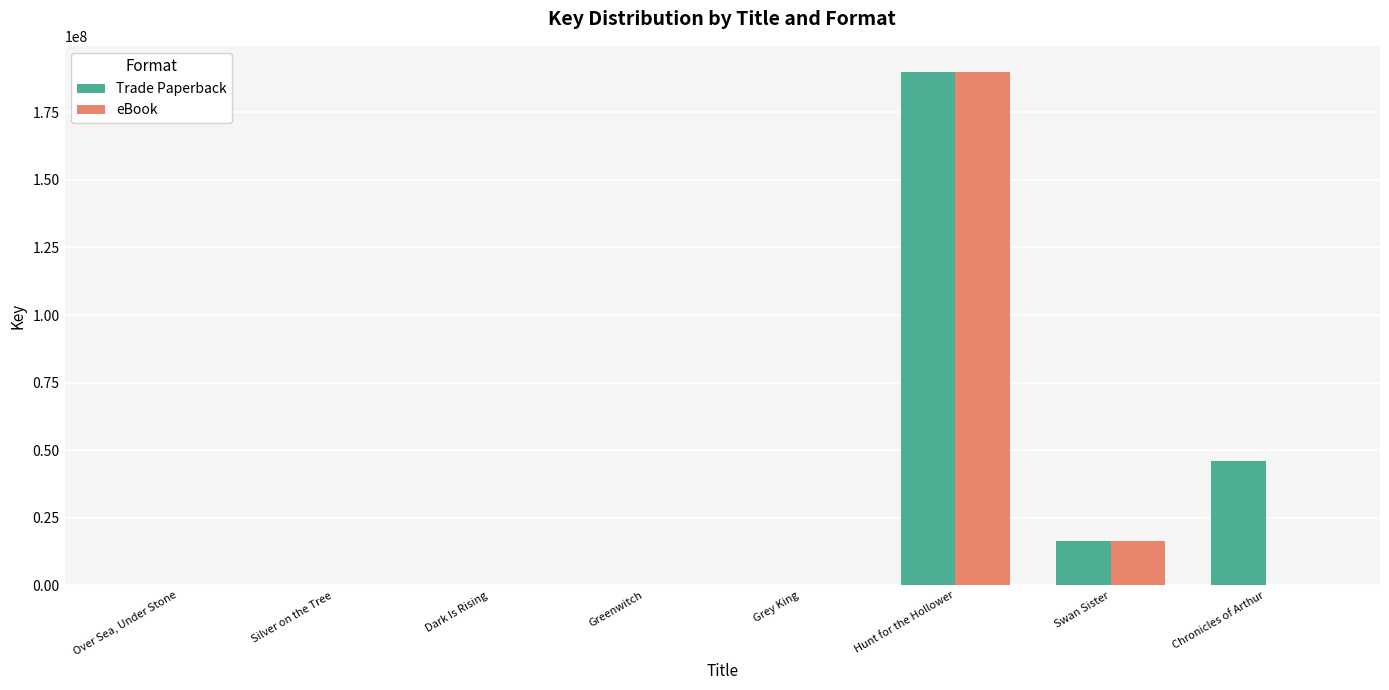

What is the total value across all series at Dark Is Rising?

12496